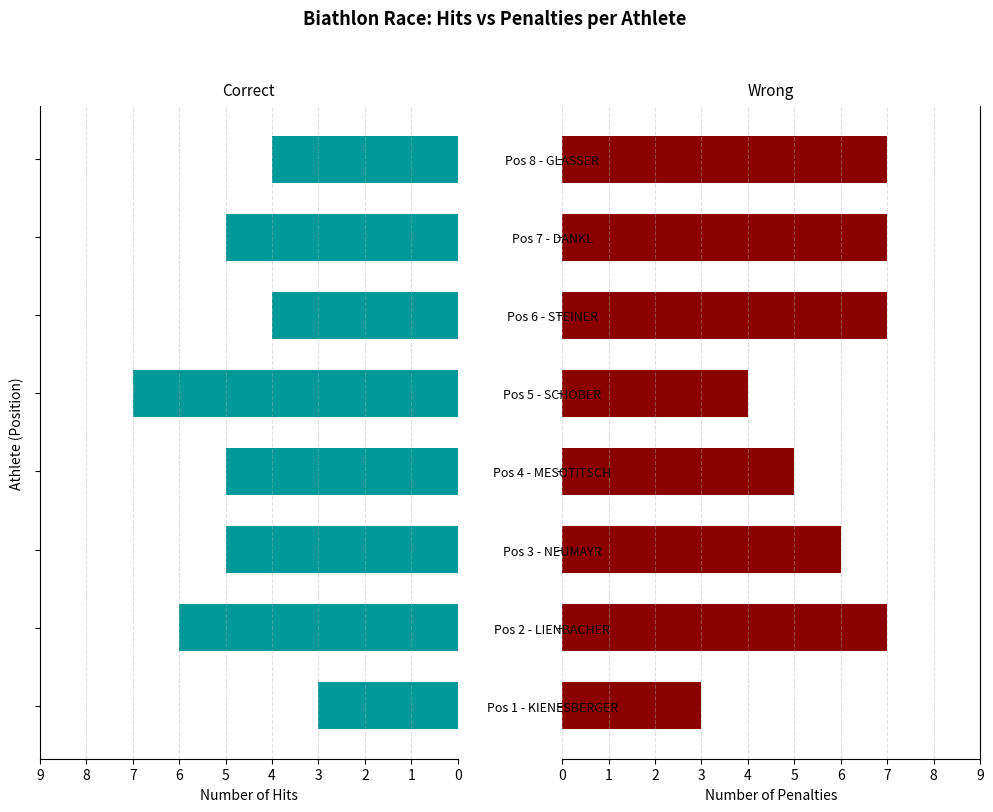

What is the value of the Wrong bar at the 7th from the left?

7